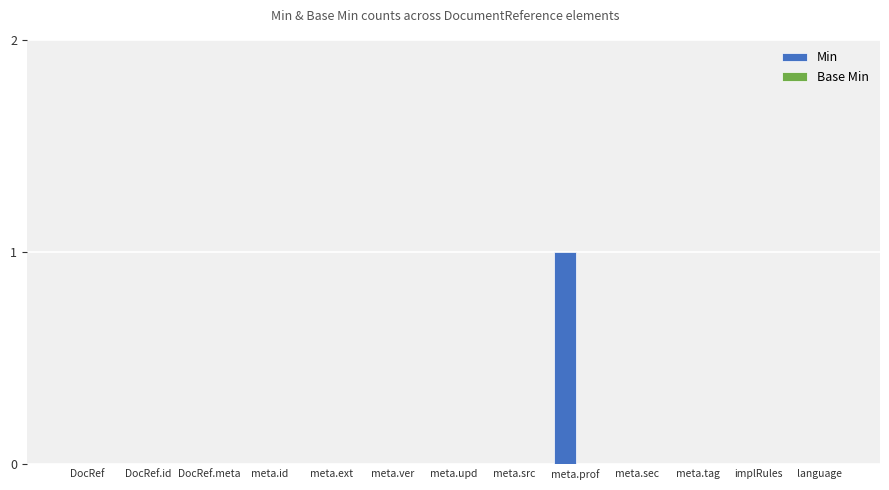

The chart shows a value of 0 at meta.id. True or false?

True